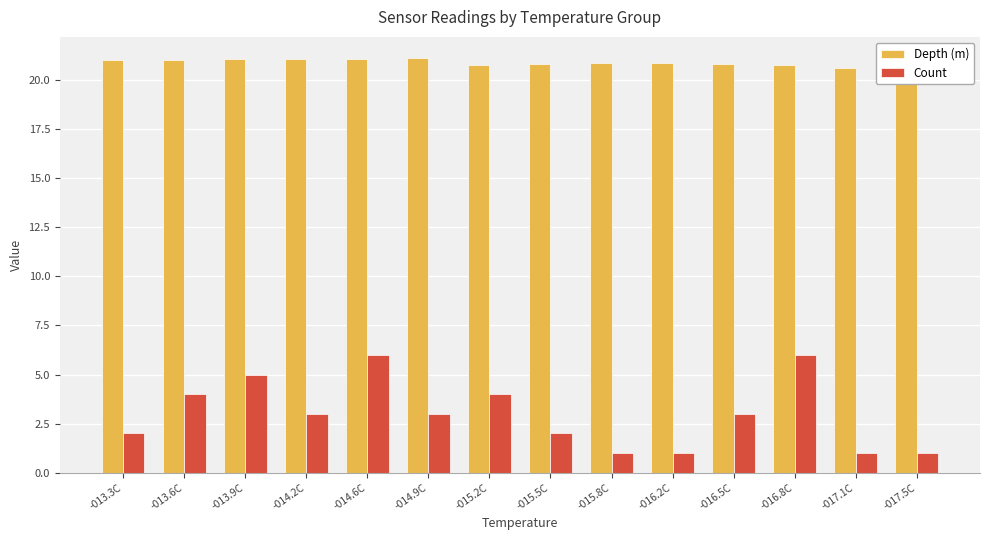

What is the greatest value displayed?

21.1